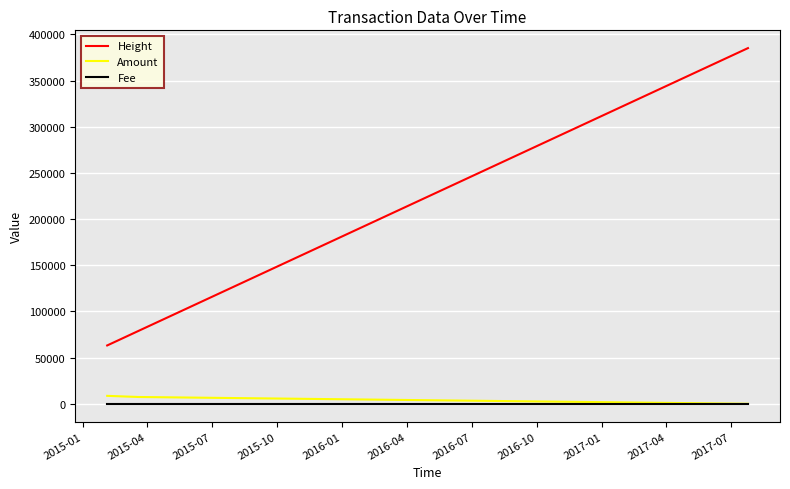

Which series has the largest range (max minus min)?

Height